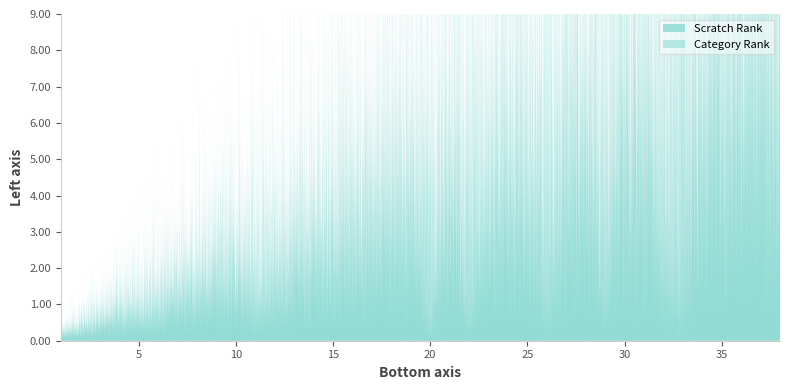

What is the difference between the Scratch Rank values at 11 and 33?

22